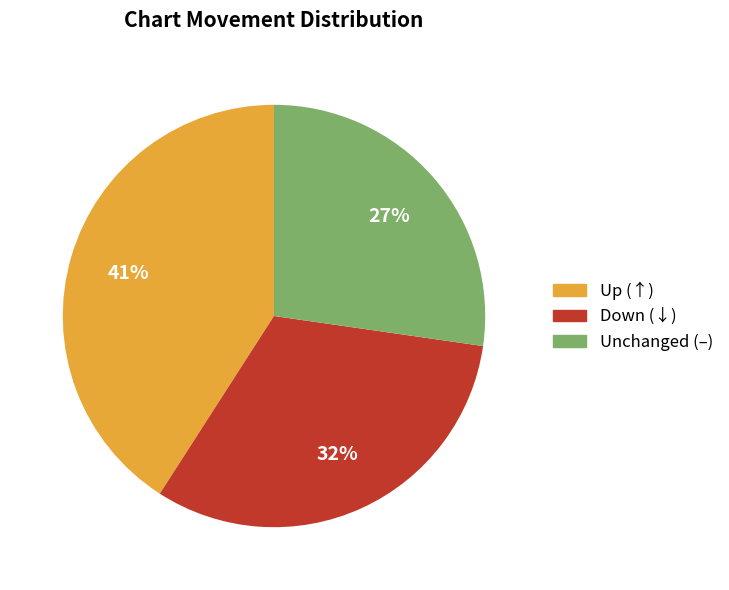

Does any single category account for the majority?

No